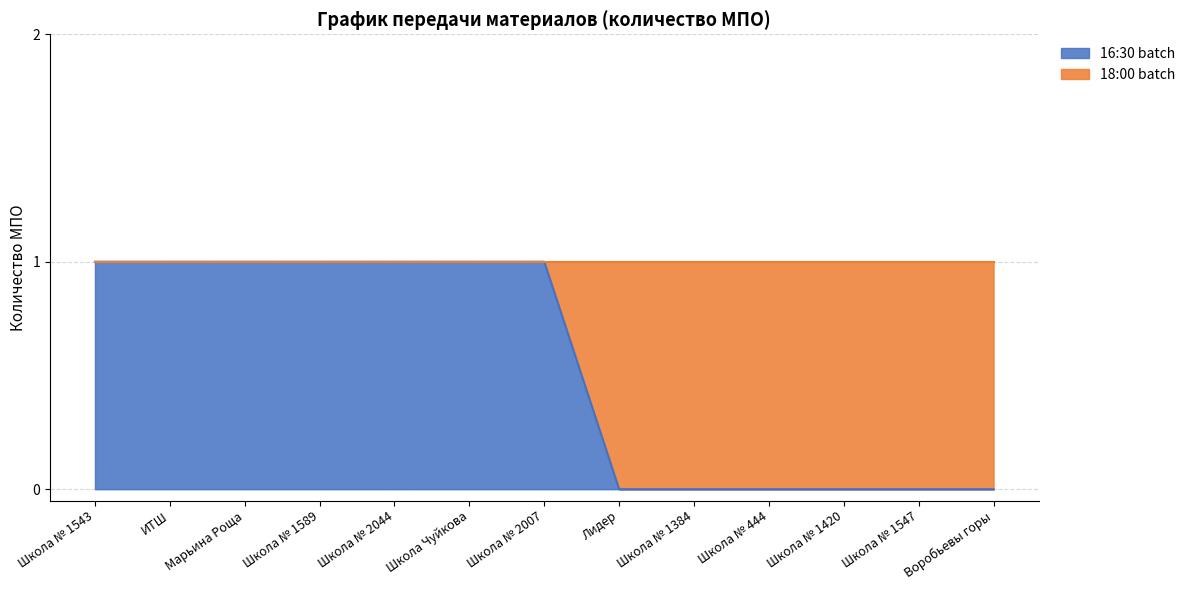

True or false: the data shows 0 at Школа № 2044.

False